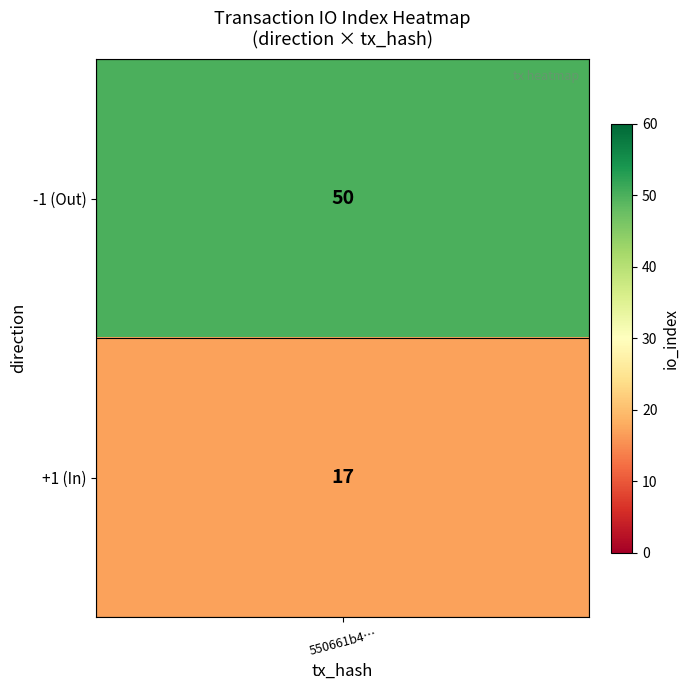

Reading left to right, list all the values displayed in this chart.

50	17